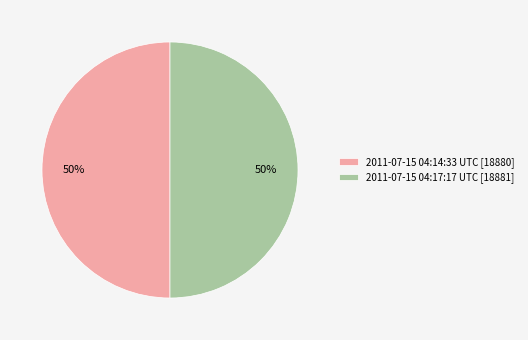

Approximately how many times larger is the value at 2011-07-15 04:17:17 UTC [18881] compared to 2011-07-15 04:14:33 UTC [18880]?

1.0